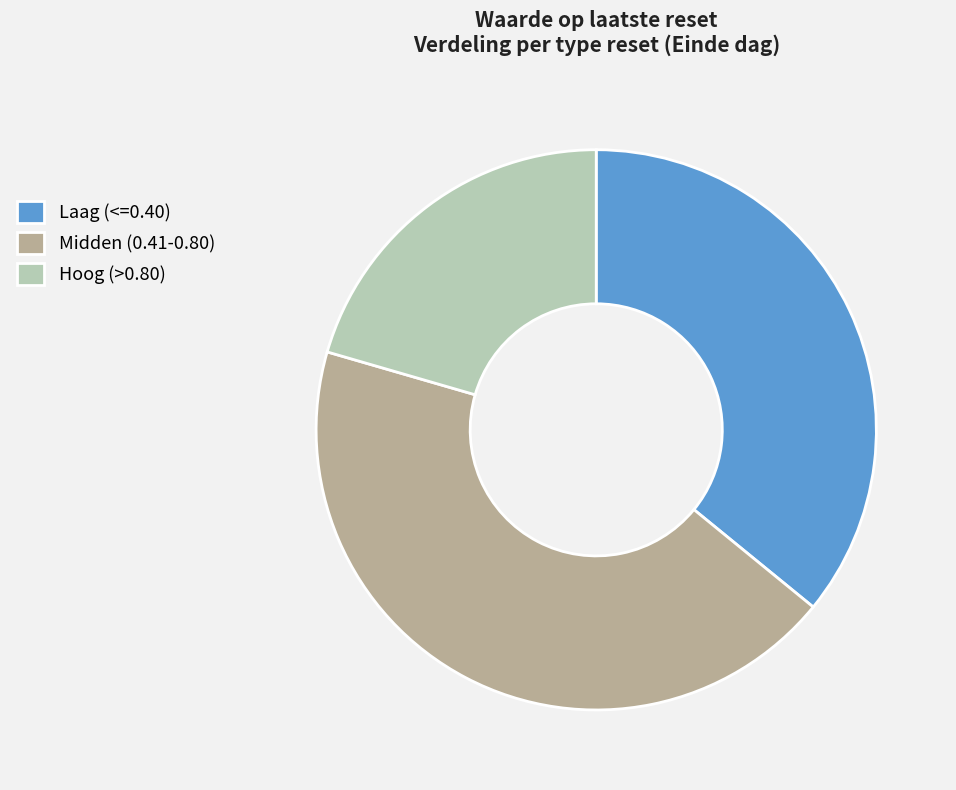

Is it true that Laag (<=0.40) is 36% of the pie?

True